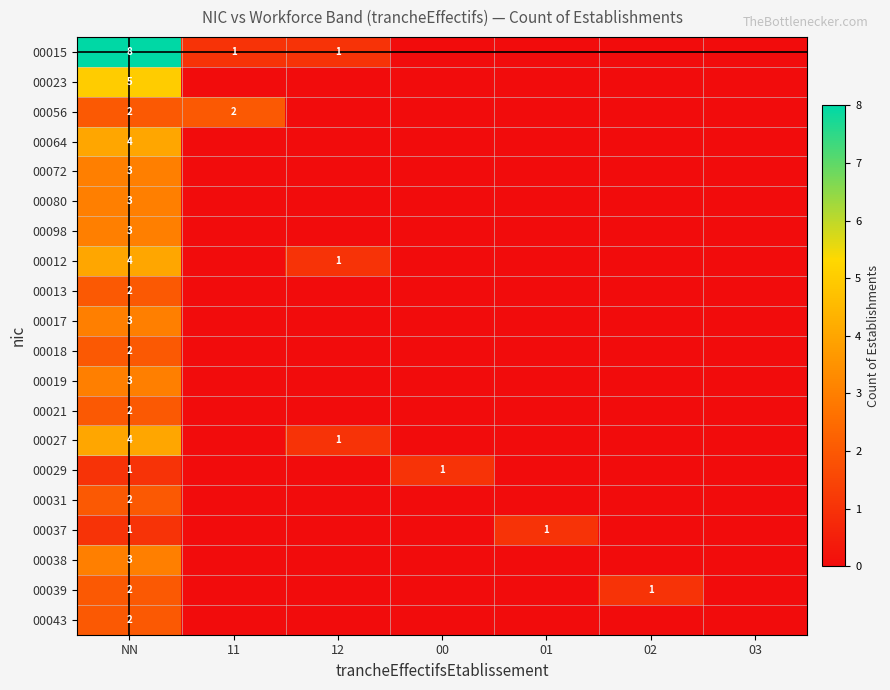

True or false: 00056 has a value of 2 at 11.

True